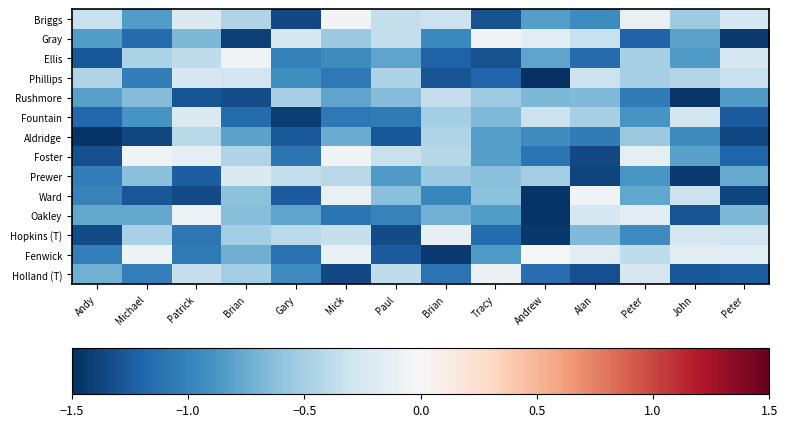

Between John and Peter, which series saw the biggest shift?

Ward